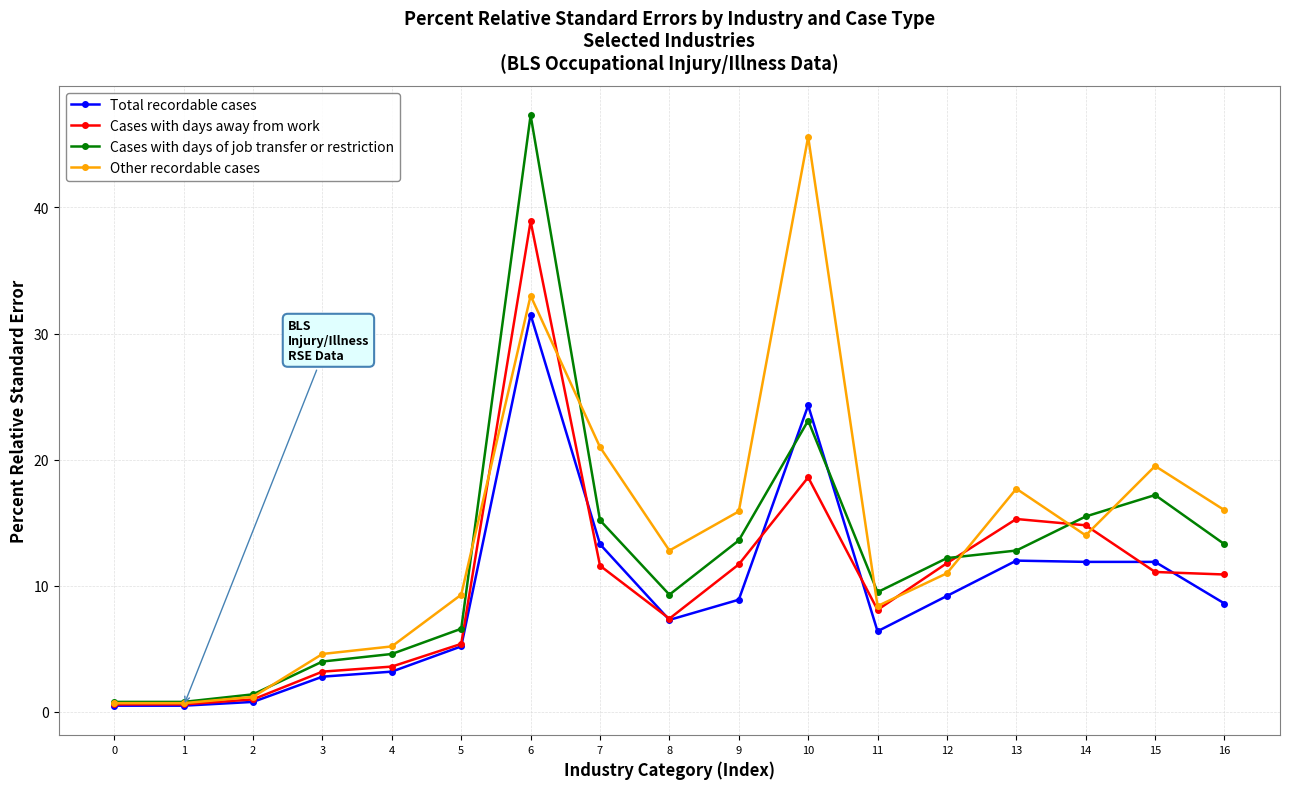

What is the maximum value shown in the chart?

47.3